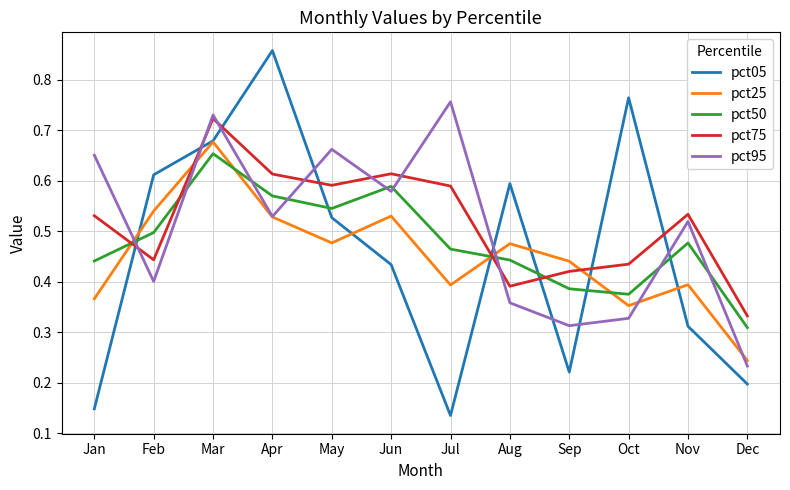

Which series ends up on top after the final intersection of pct50 and pct75?

pct75